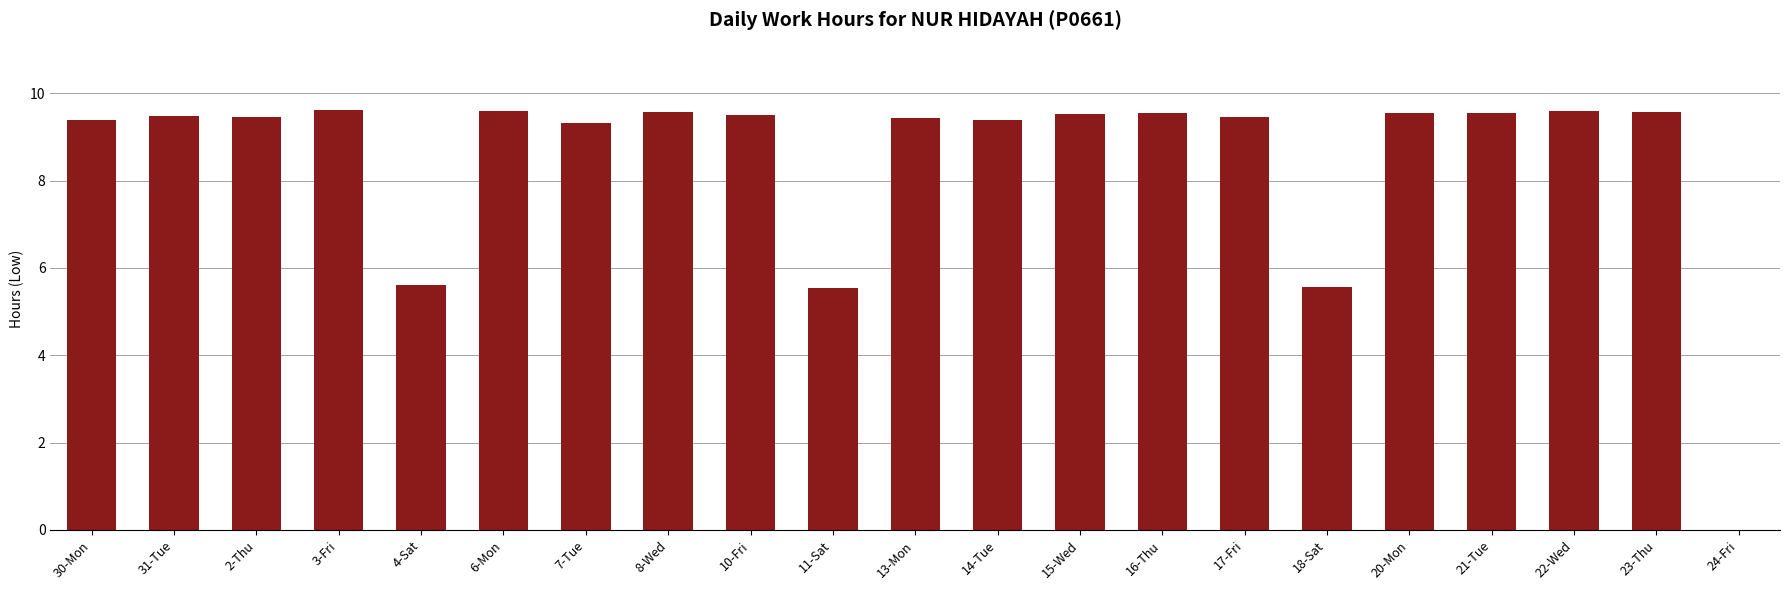

What is the greatest value displayed?

9.6